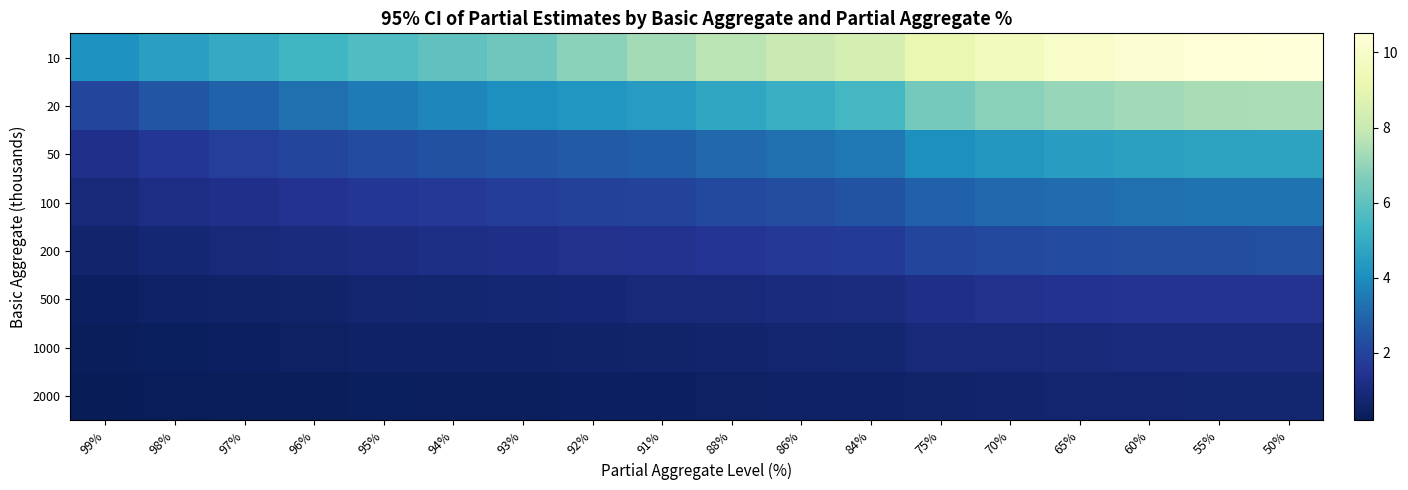

Which series has the largest range (max minus min)?

10